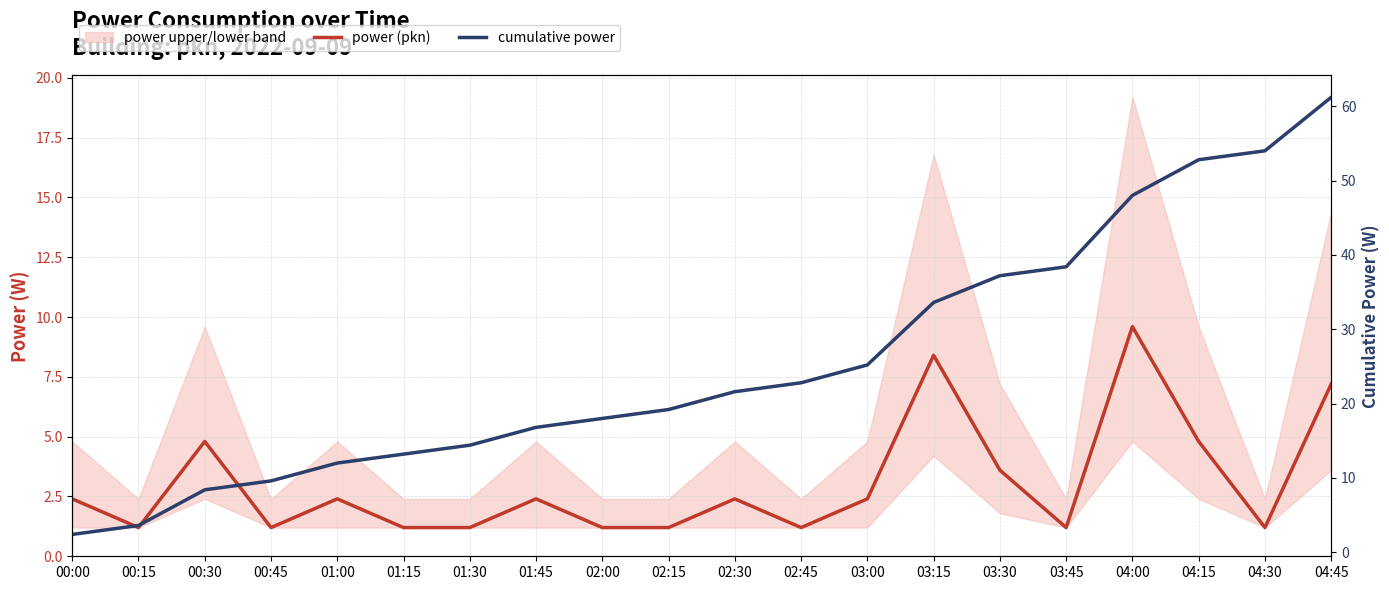

Where does the cumulative power series first go above 21?

02:30